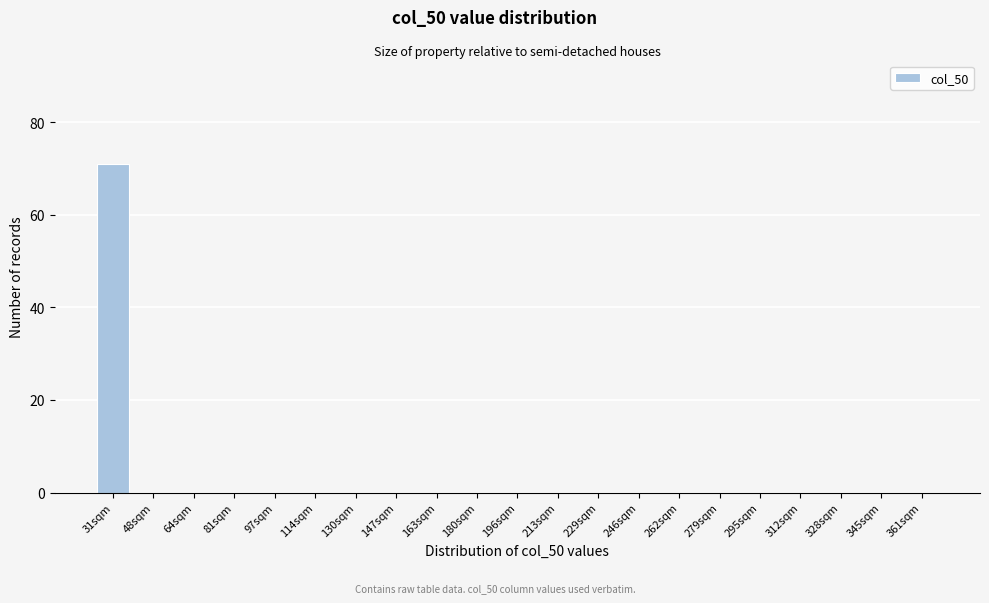

Reading left to right, extract all data points from this chart.

31sqm=71	48sqm=0	64sqm=0	81sqm=0	97sqm=0	114sqm=0	130sqm=0	147sqm=0	163sqm=0	180sqm=0	196sqm=0	213sqm=0	229sqm=0	246sqm=0	262sqm=0	279sqm=0	295sqm=0	312sqm=0	328sqm=0	345sqm=0	361sqm=0